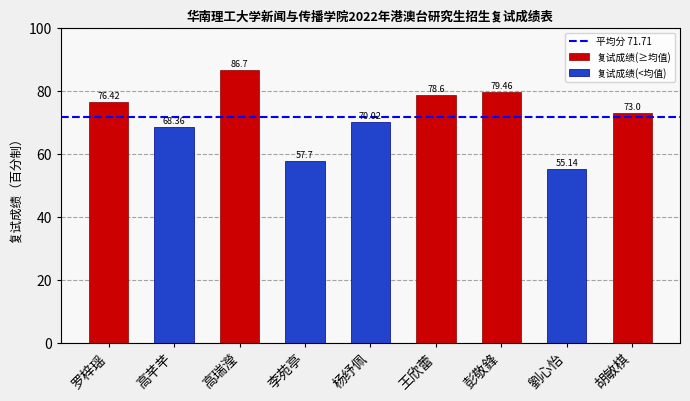

The chart shows a value of 76.7 at 劉心怡. True or false?

False